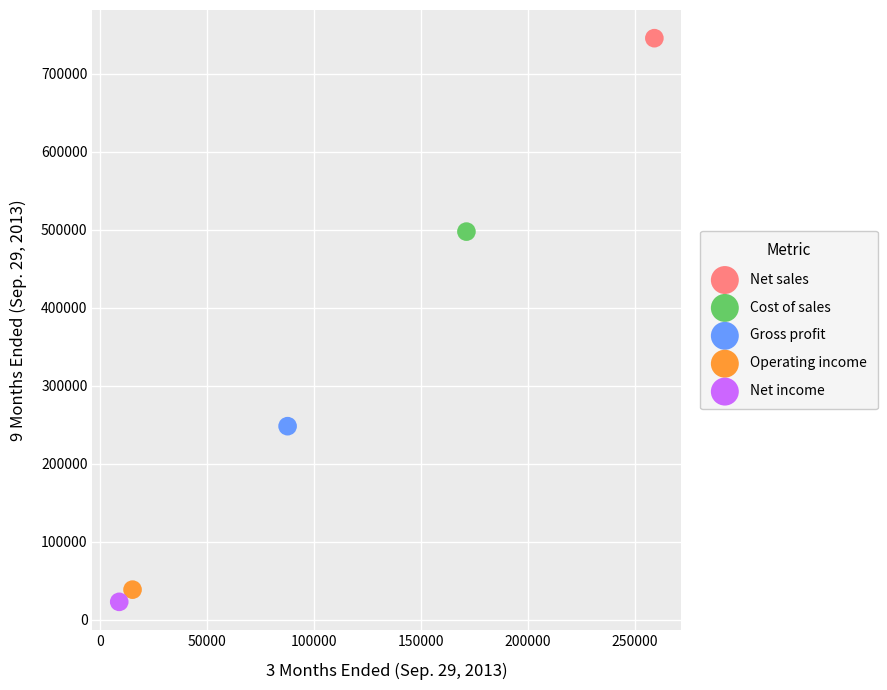

Which series contains the highest Y value?

Net sales